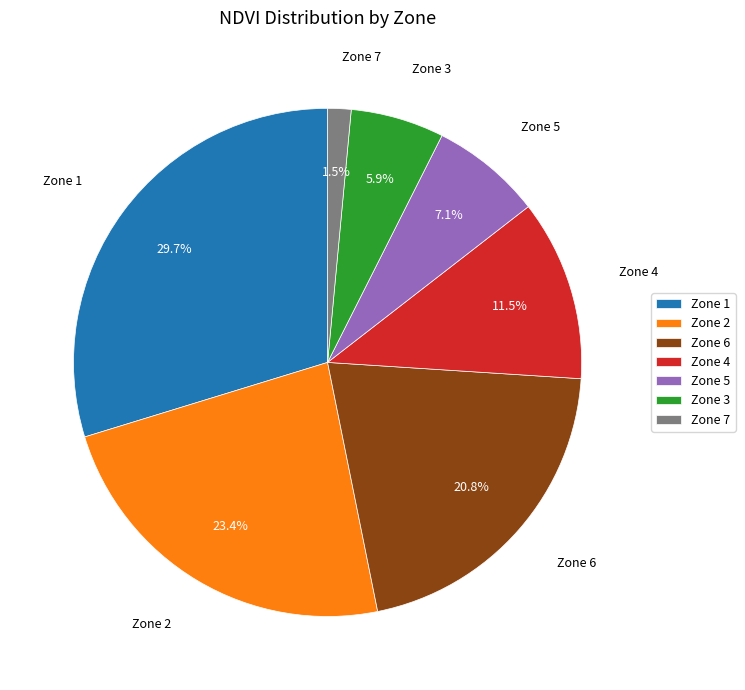

Between Zone 2 and Zone 4, which is larger?

Zone 2